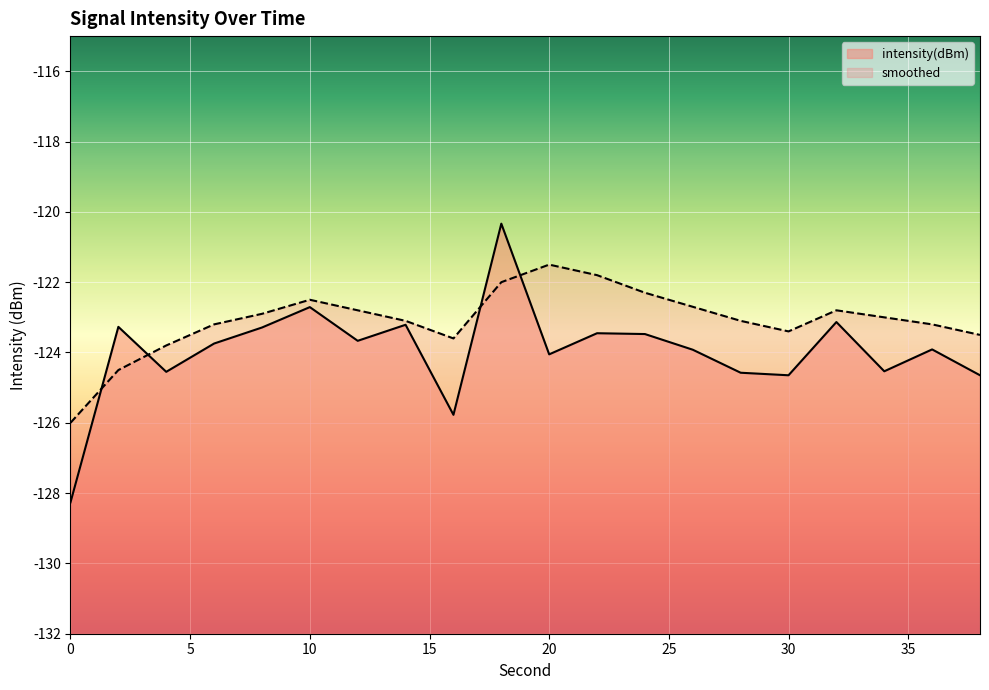

Between 26 and 38, which series saw the biggest shift?

smoothed